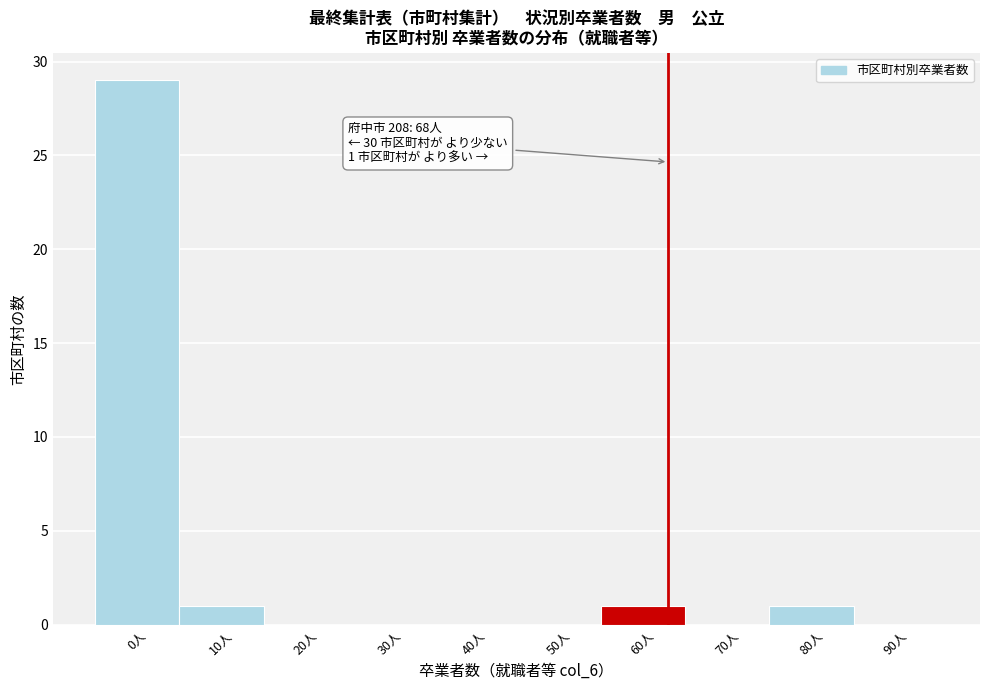

Reading left to right, what are all the values shown in this chart?

0人=29	10人=1	20人=0	30人=0	40人=0	50人=0	60人=1	70人=0	80人=1	90人=0